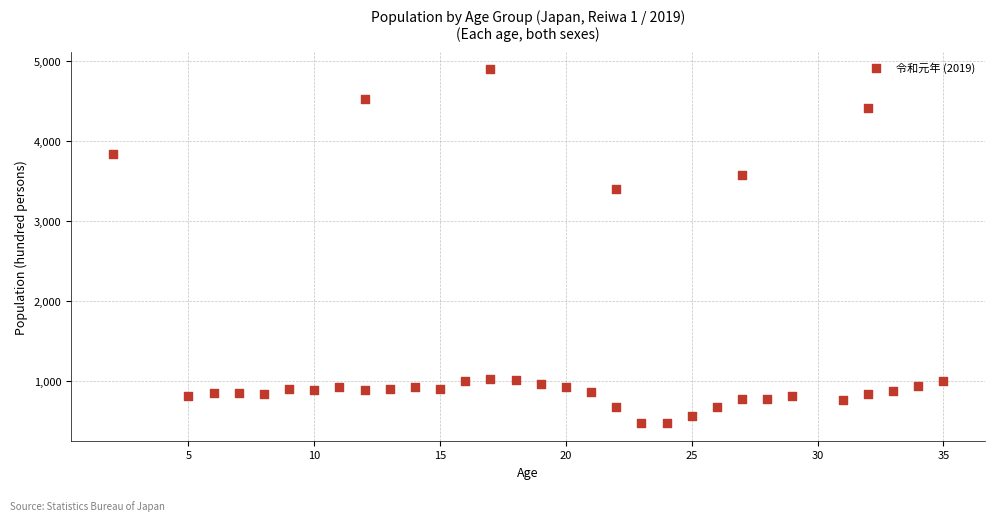

What Y value in the scatter plot is closest to 2685?

3399